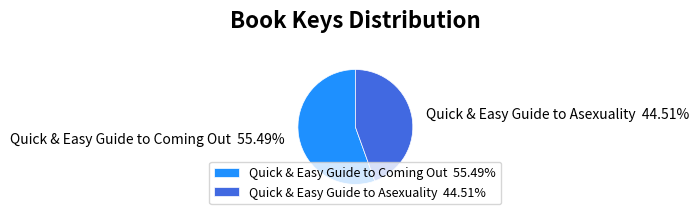

Is there any slice that represents more than half of the pie?

Yes